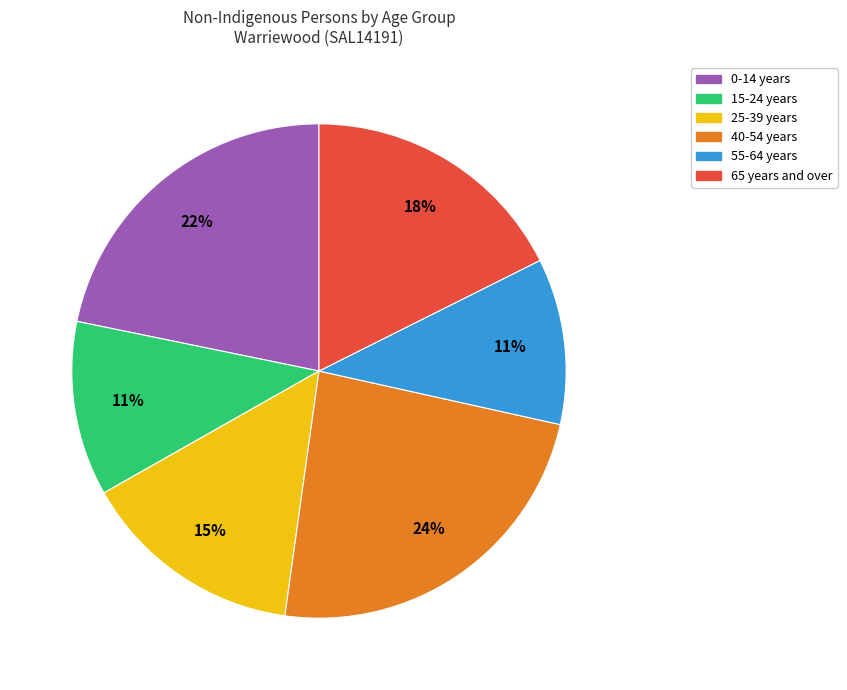

Does any single category account for the majority?

No